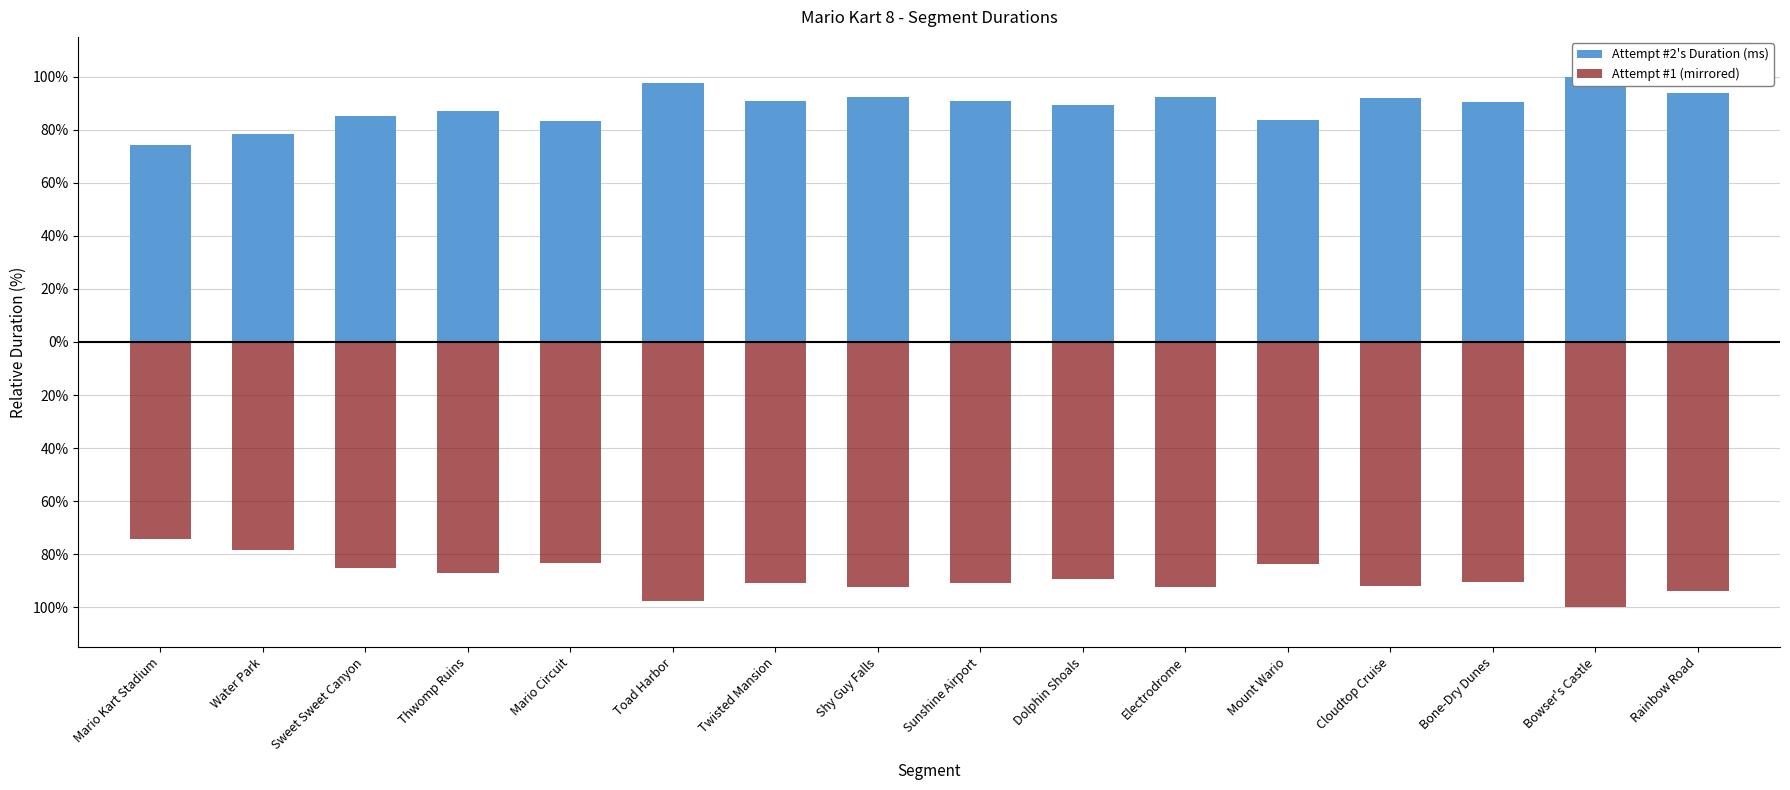

The Attempt #2's Duration (ms) series shows 90.8 at Sunshine Airport. True or false?

True